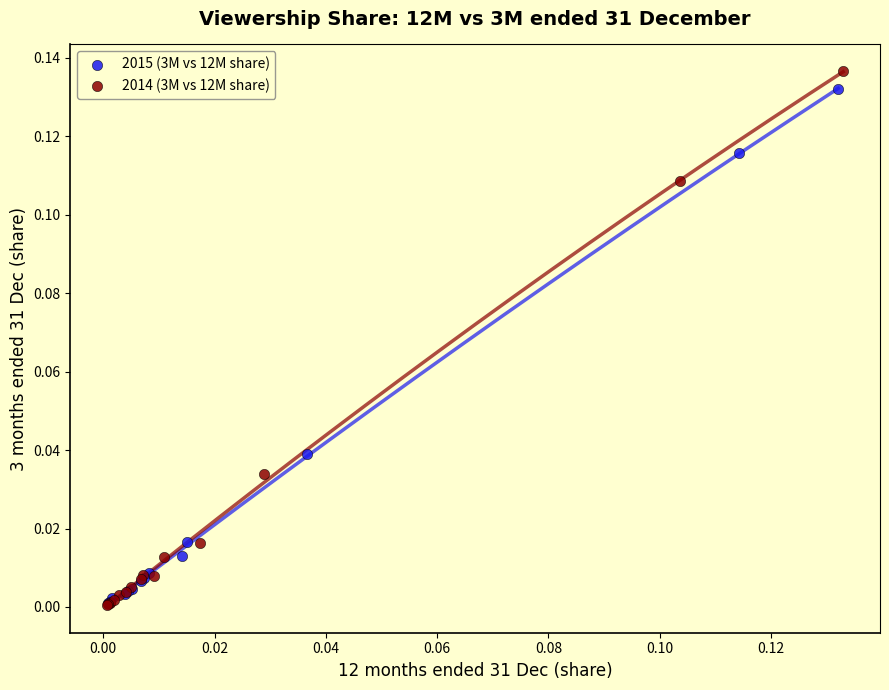

Which series has the widest spread of Y values?

2014 (3M vs 12M share)